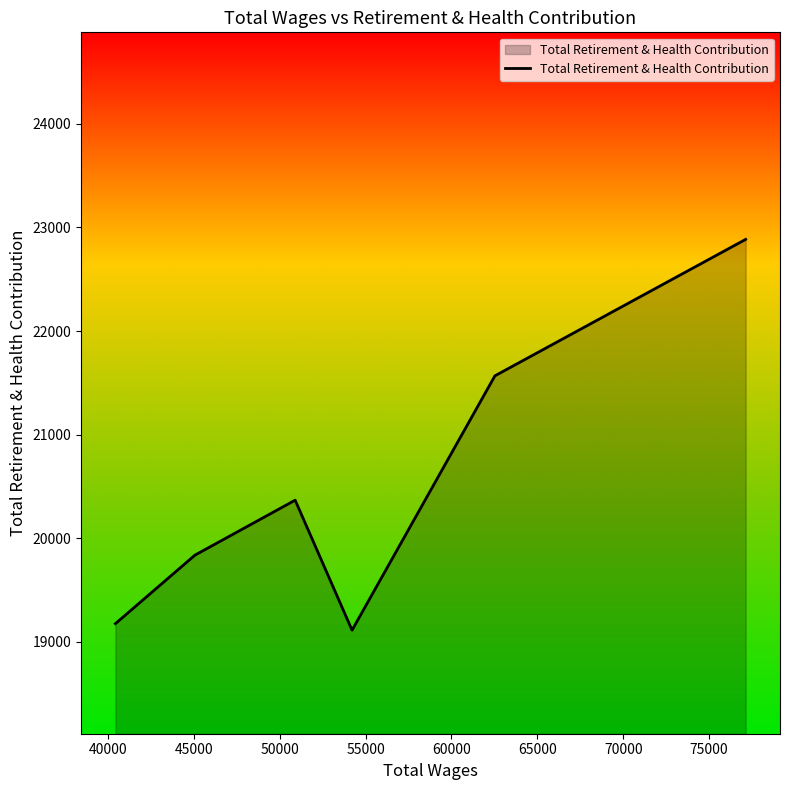

How many interior local valleys (lower than both neighbors) does the data have?

1